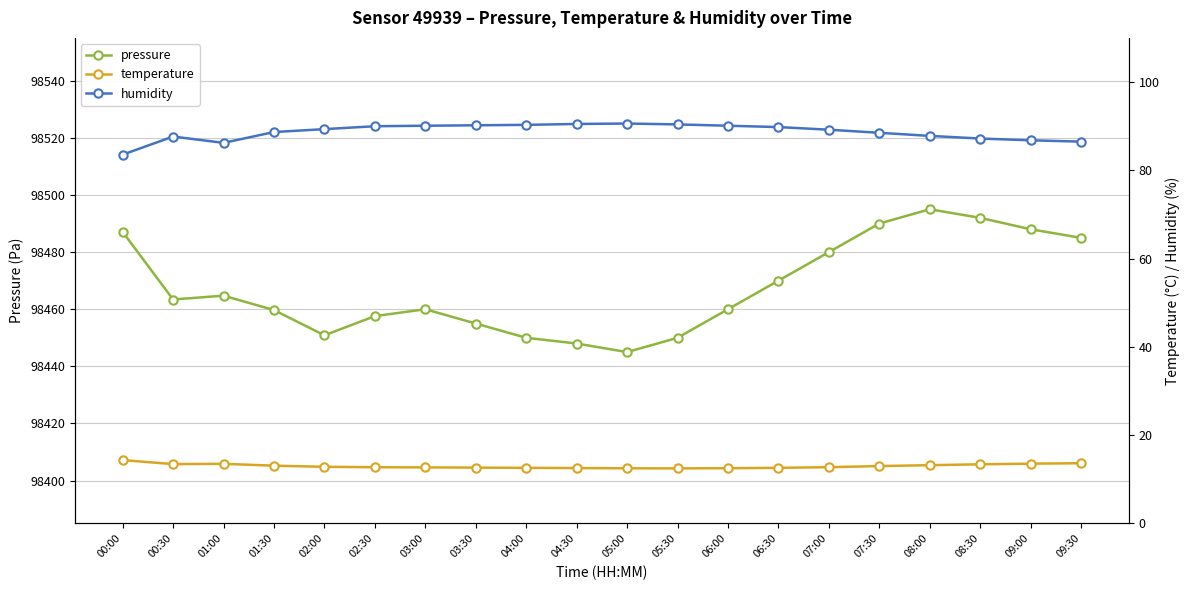

What is the total value across all series at 07:30?

98591.5